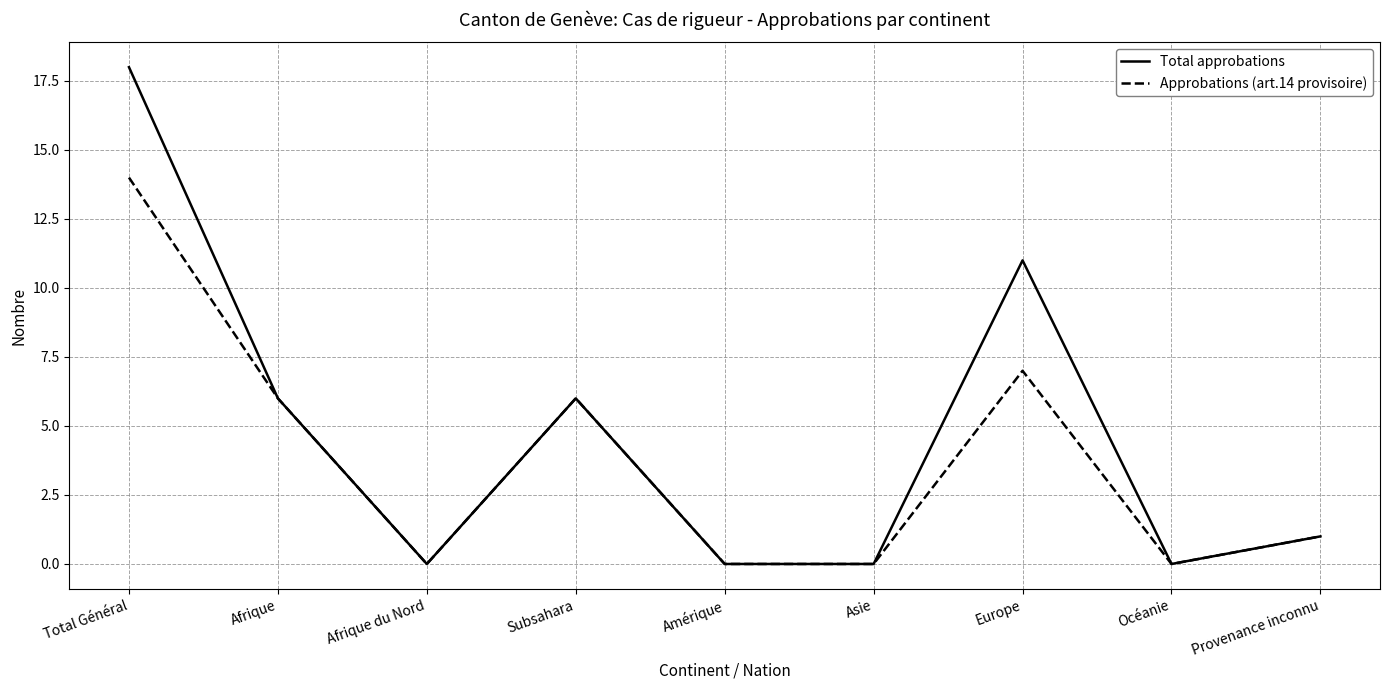

What position from the right is Amérique?

5